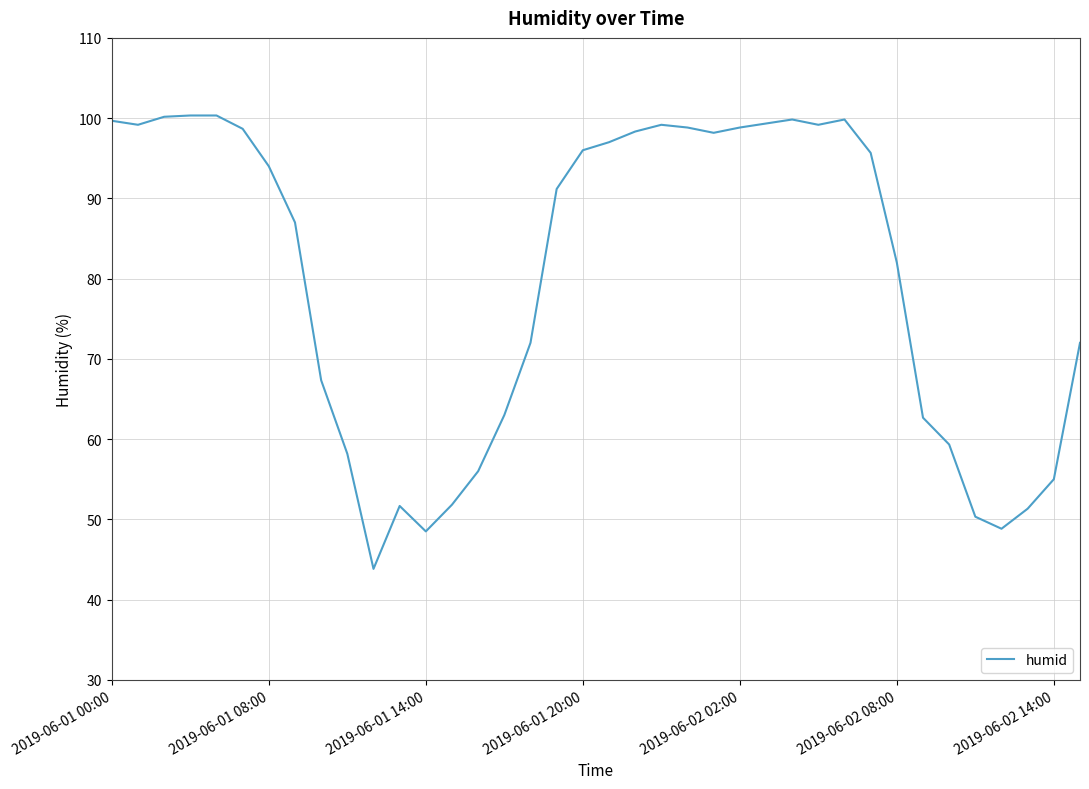

What is the smallest value displayed?

43.8